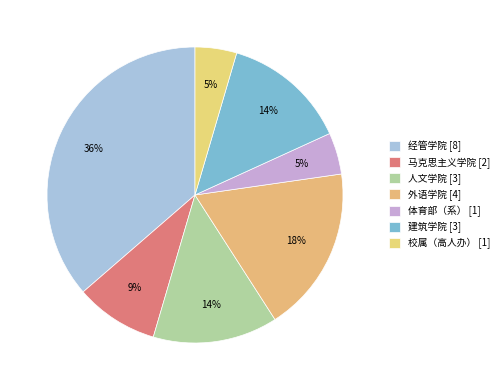

What percentage is the 建筑学院 slice, to the nearest percent?

14%